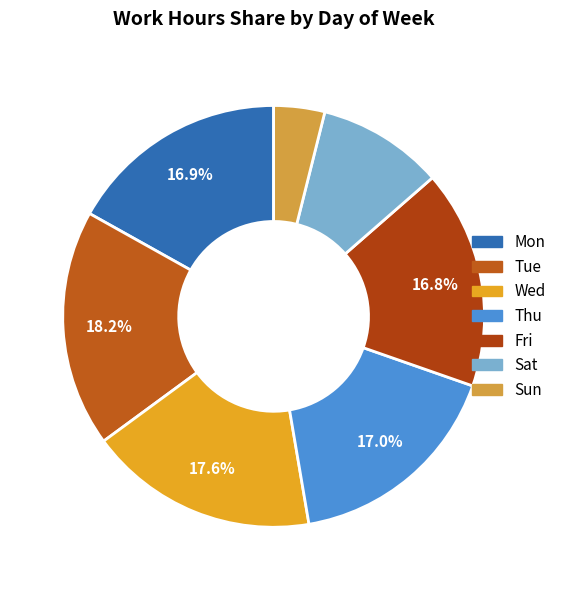

What percentage do Mon and Fri together represent?

33.7%